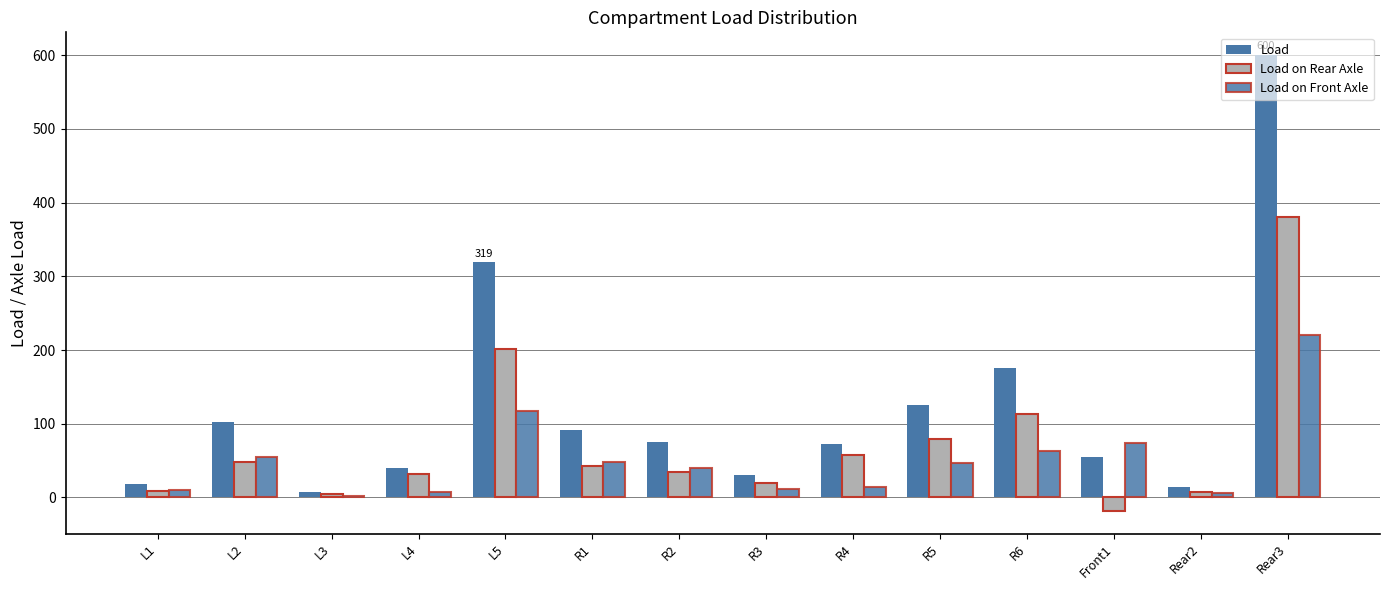

How many values in the Load on Rear Axle series are below 42?

7